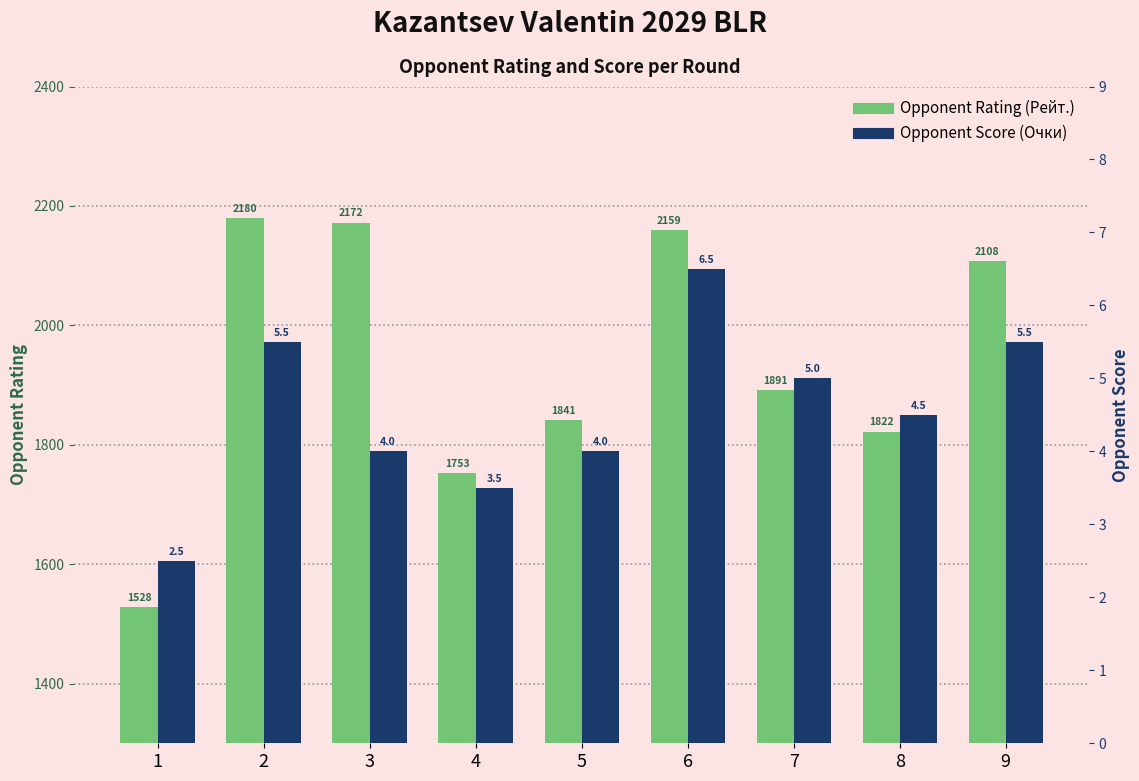

How many data points in Opponent Score (Очки) are less than 4?

2